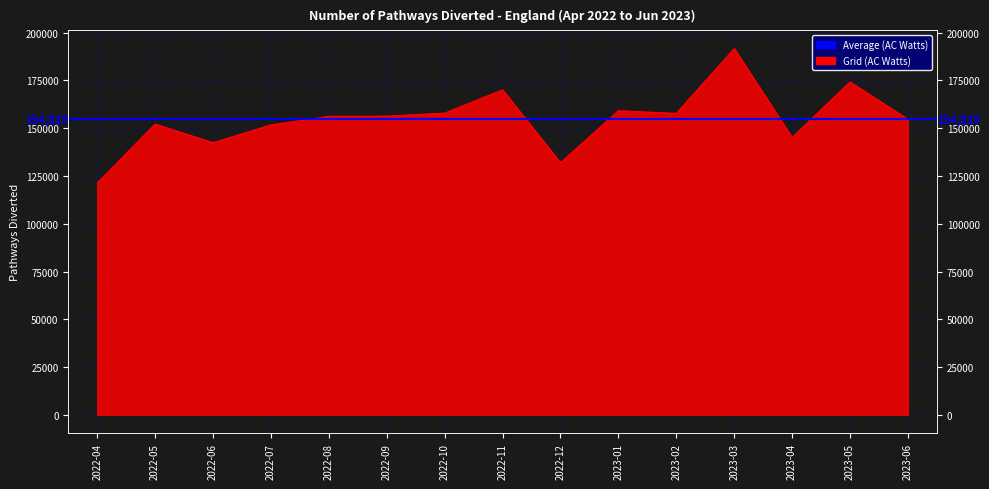

True or false: the data has more than 2 interior local peaks.

True